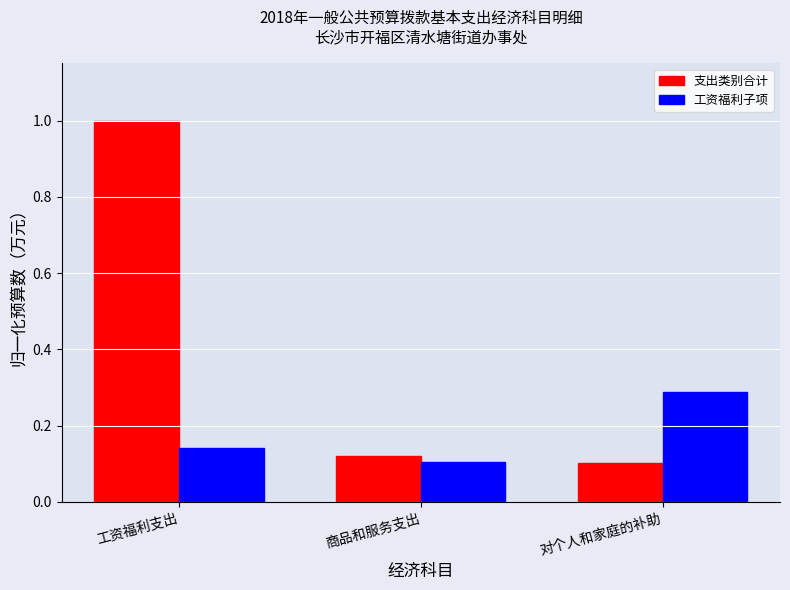

How many series are shown in this chart?

2